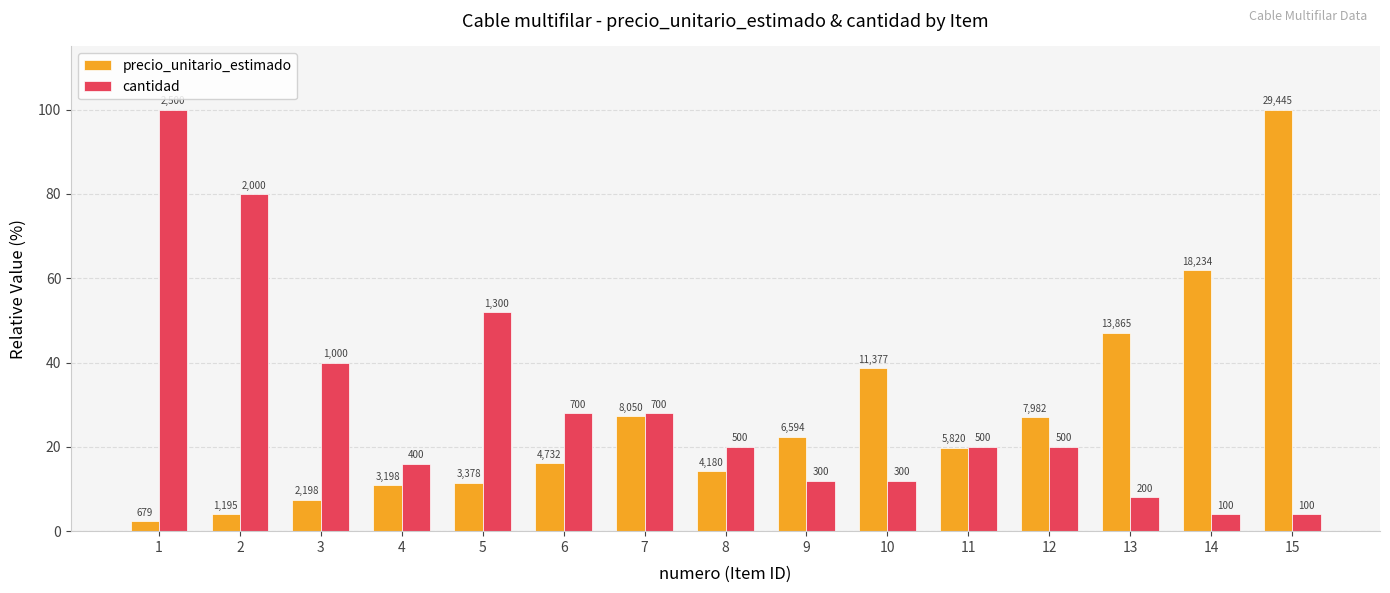

Is the value of precio_unitario_estimado at 9 greater than the value of cantidad at 5?

No